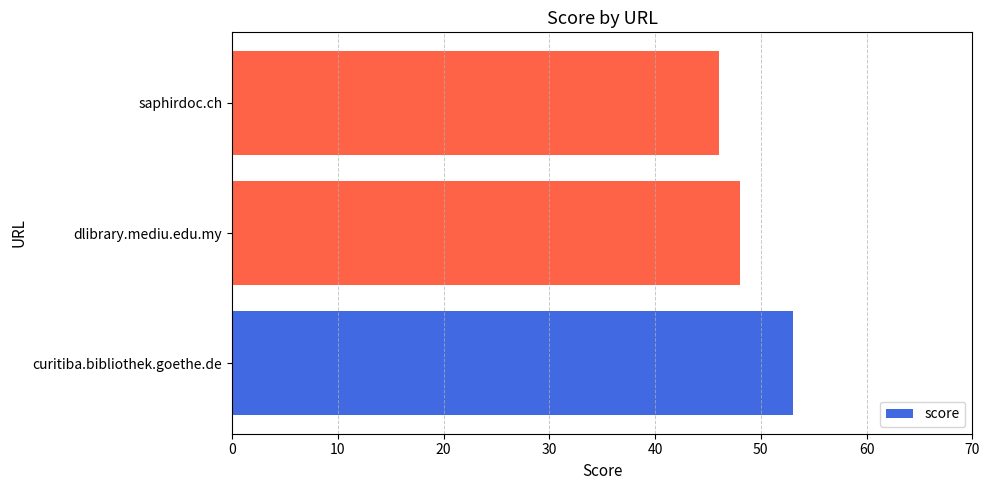

List the labels in order of value, largest first.

curitiba.bibliothek.goethe.de, dlibrary.mediu.edu.my, saphirdoc.ch